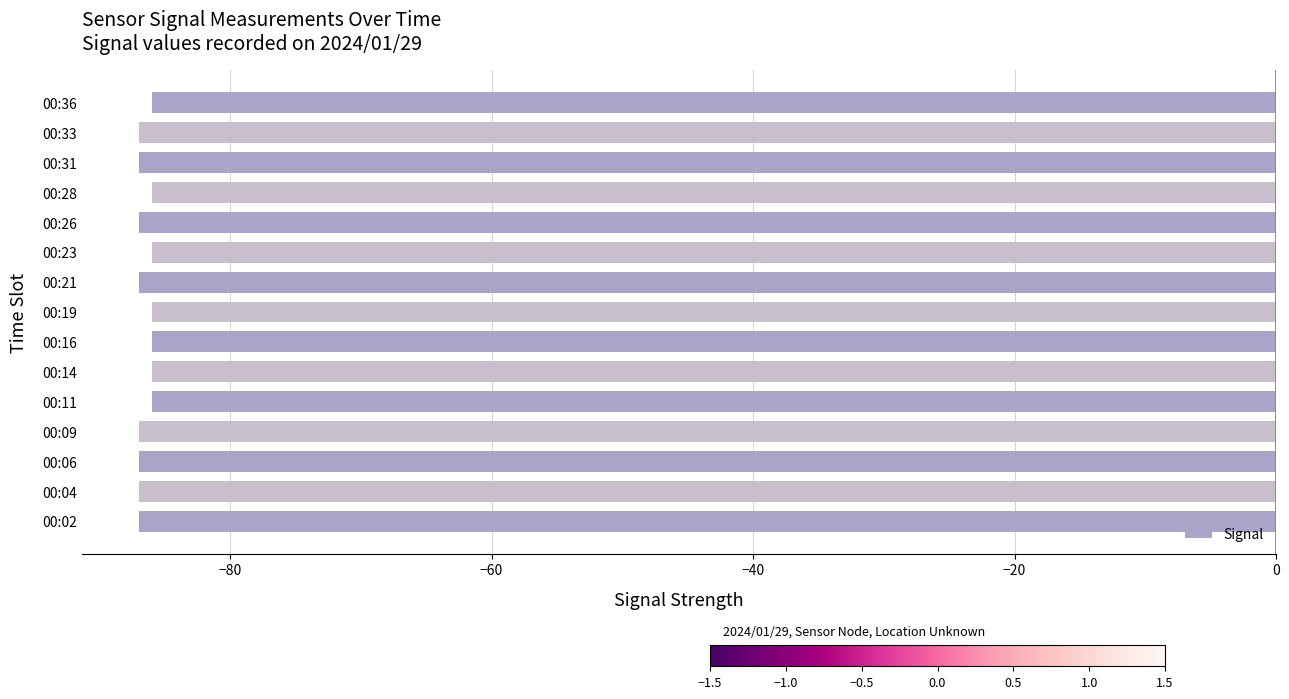

What is the sum of all values?

-1298